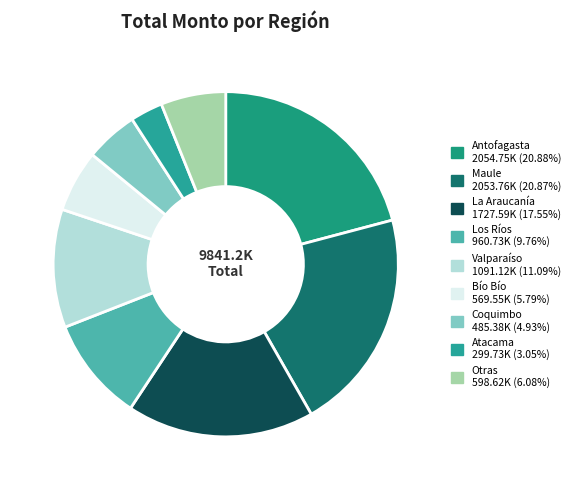

What is the largest slice in the pie chart?

Antofagasta (Diario)